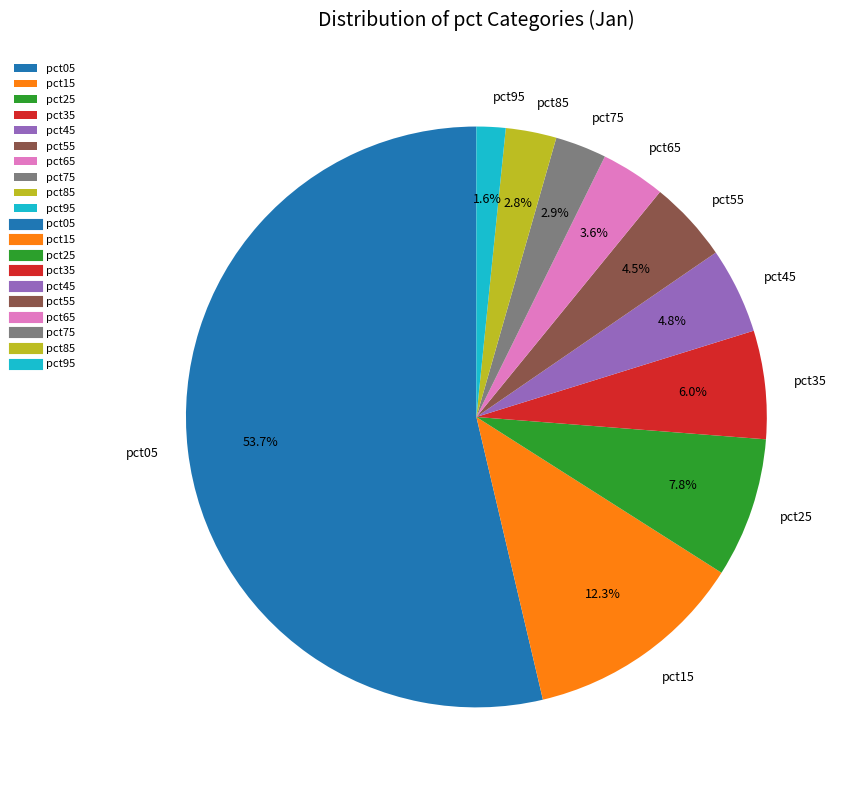

What percentage is the pct85 slice, to the nearest percent?

3%